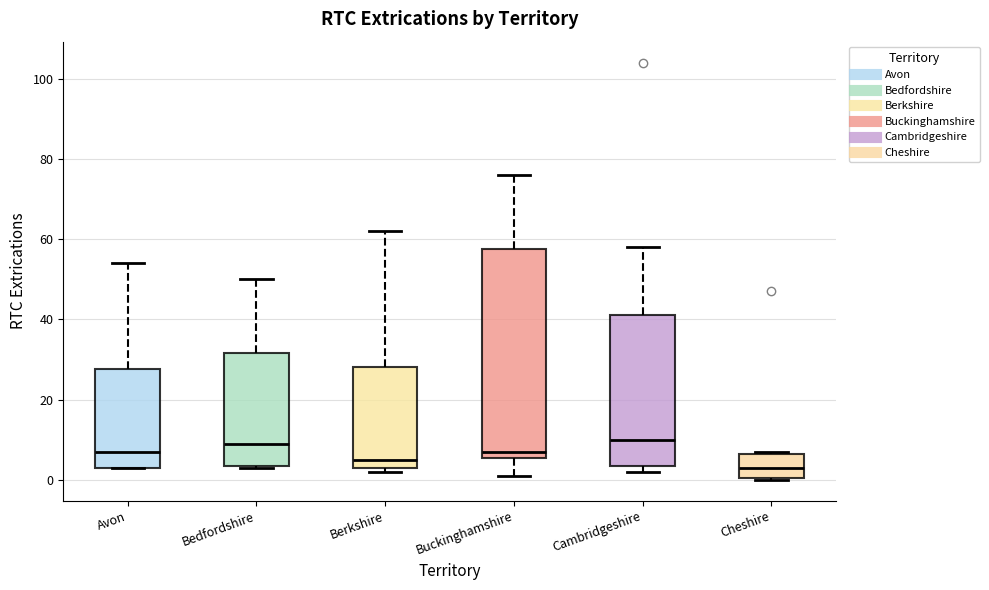

Which box is the tallest, from its lower edge to its upper edge?

Buckinghamshire